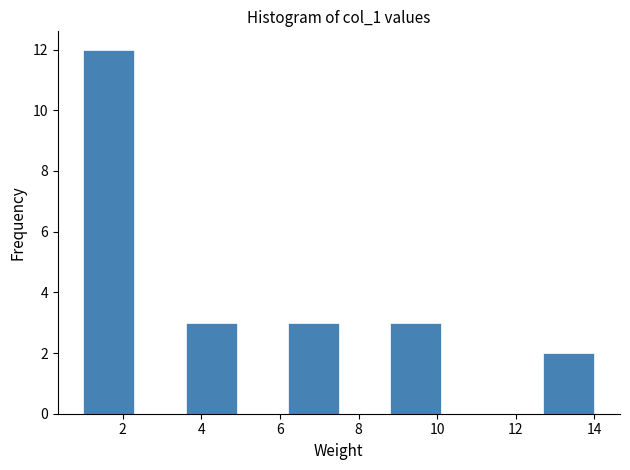

Reading left to right, list every bar in this chart as the range it spans on the x-axis followed by its height. Neither the bar edges nor the heights are printed on the chart, so give them approximately, as read against the axes.

1.0 to 2.3: 12
2.3 to 3.6: 0
3.6 to 4.9: 3
4.9 to 6.2: 0
6.2 to 7.5: 3
7.5 to 8.8: 0
8.8 to 10.1: 3
10.1 to 11.4: 0
11.4 to 12.7: 0
12.7 to 14.0: 2